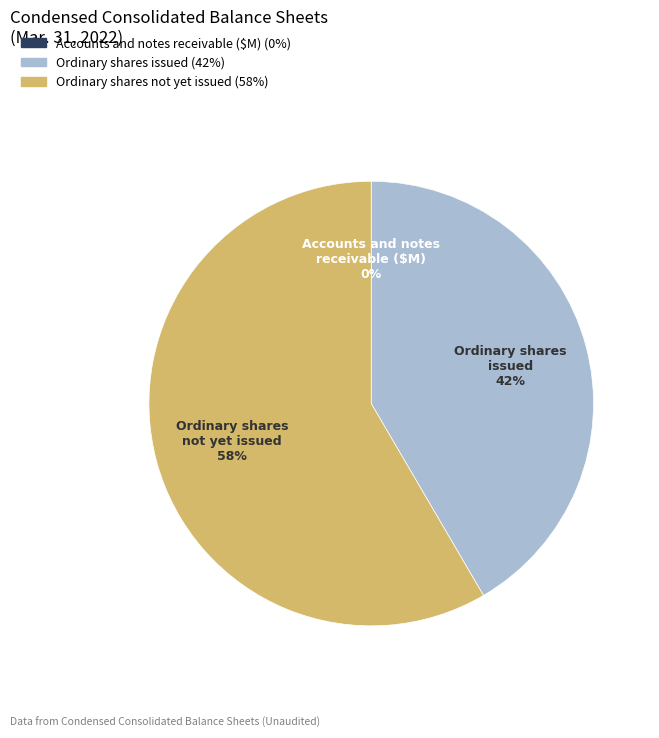

Do Ordinary shares issued and Ordinary shares not yet issued together represent more than half of the pie?

Yes